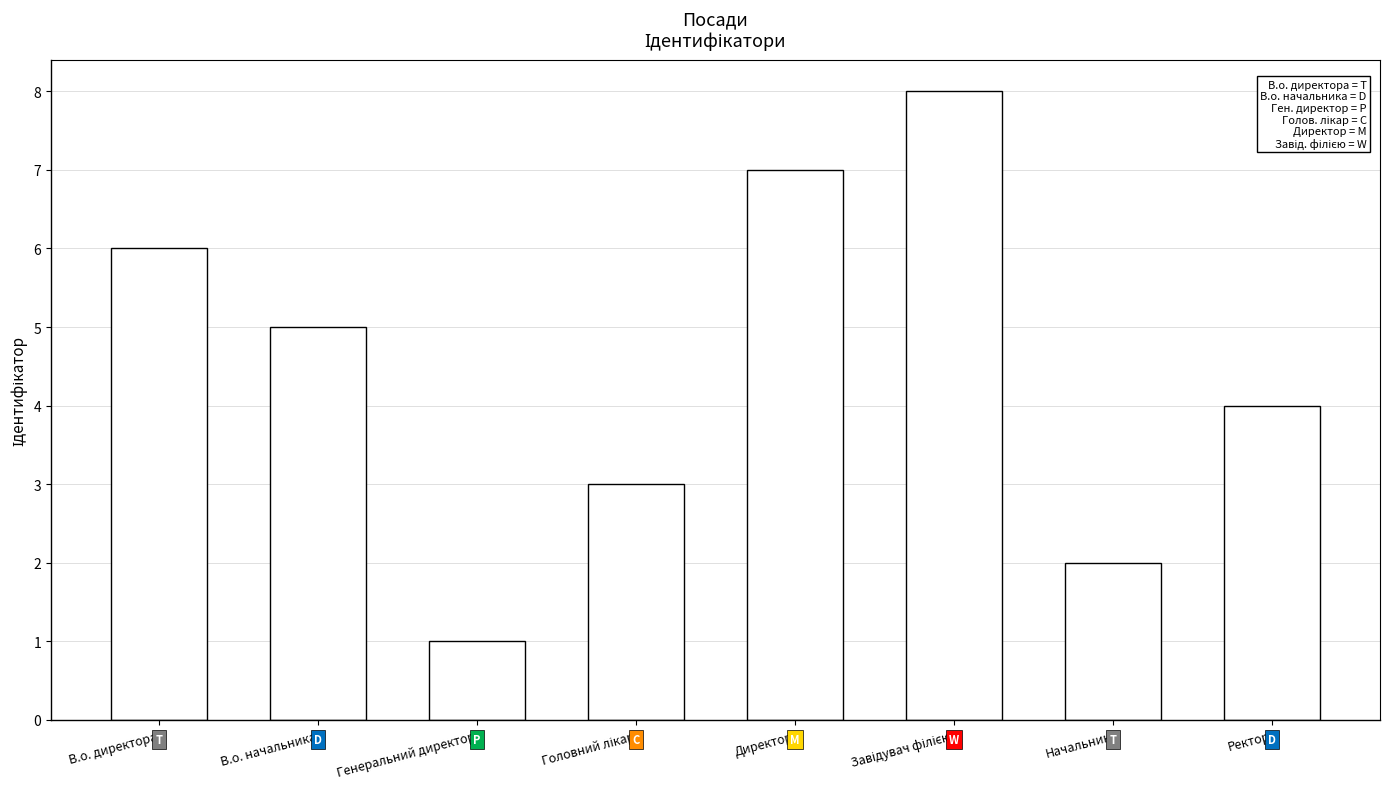

What is the change in value from В.о. начальника to Начальник?

-3